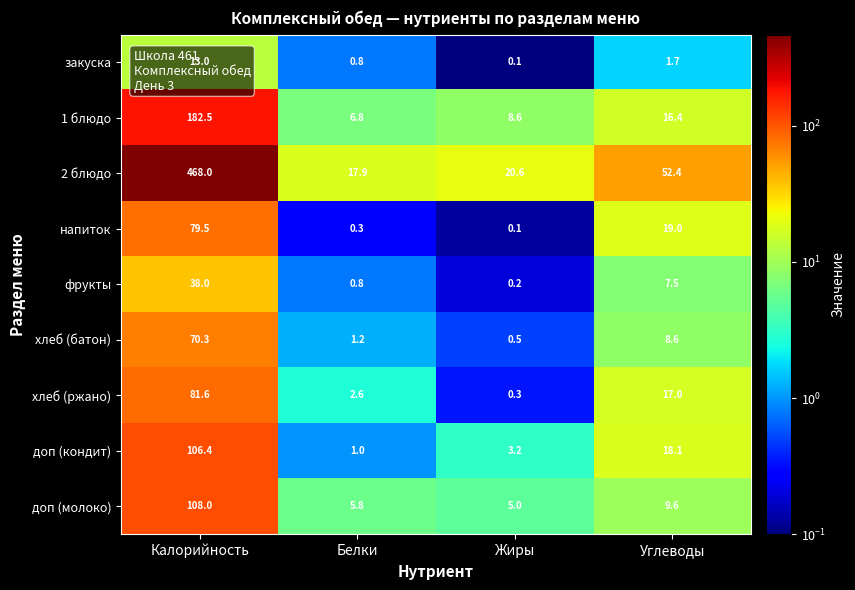

Which series changed the most between Белки and Углеводы?

2 блюдо